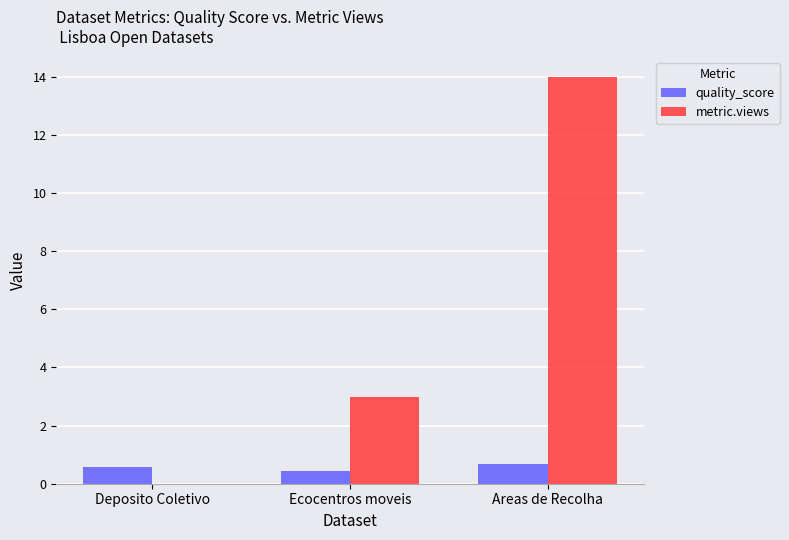

How many categories are shown in the chart?

3